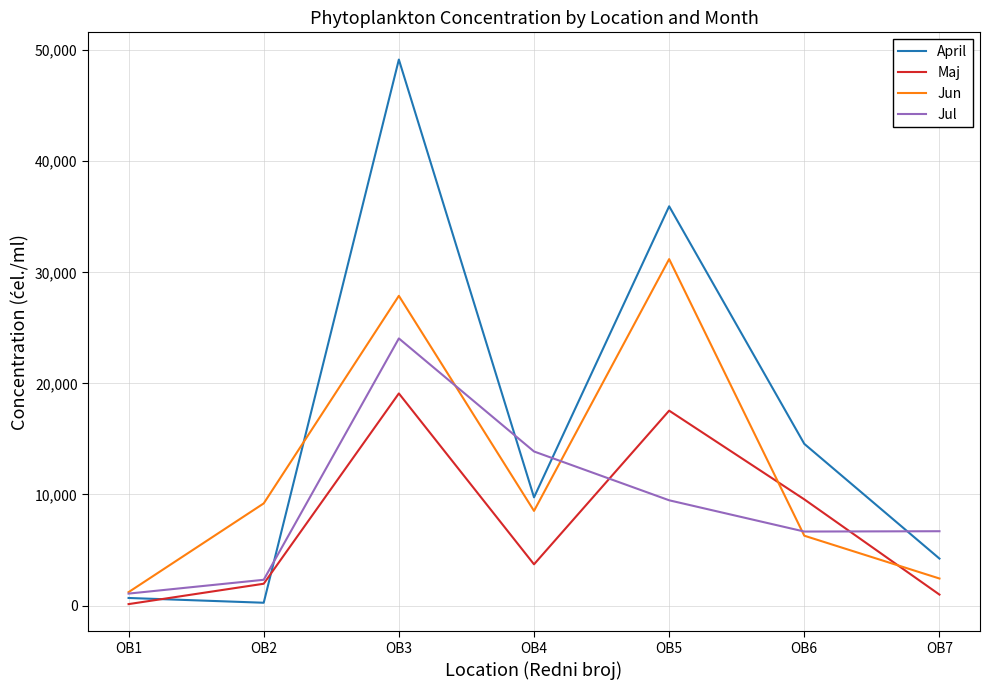

In Maj, how many points are higher than both neighbors (excluding endpoints)?

2